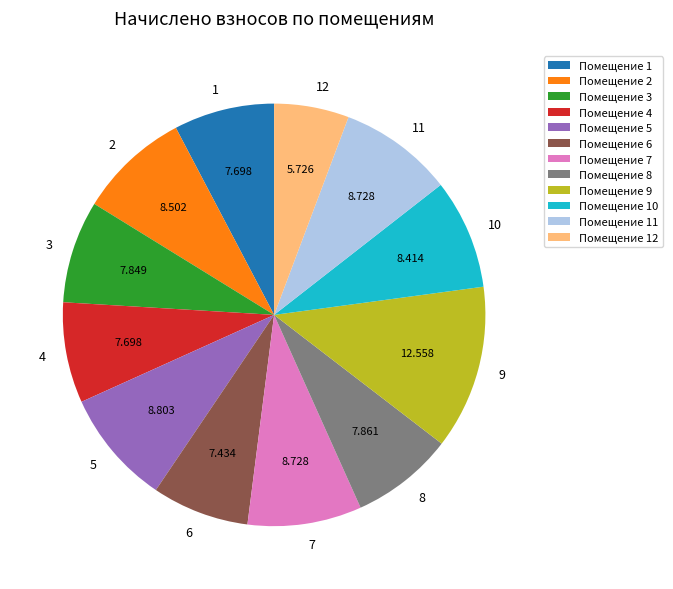

Is Помещение 11 the majority of the pie?

No